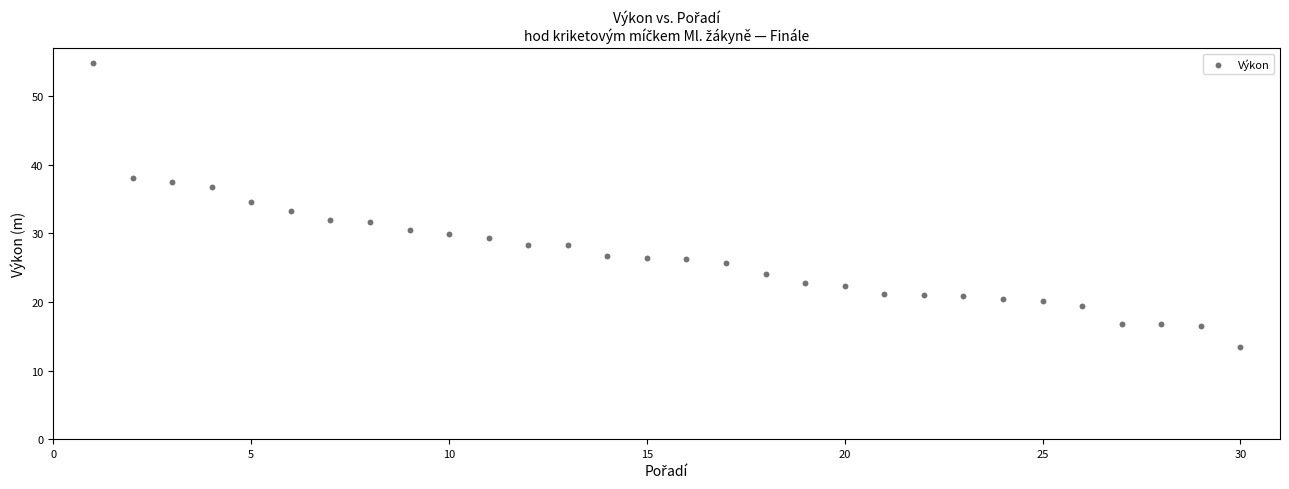

What is the range of Y values (max minus min)?

41.4